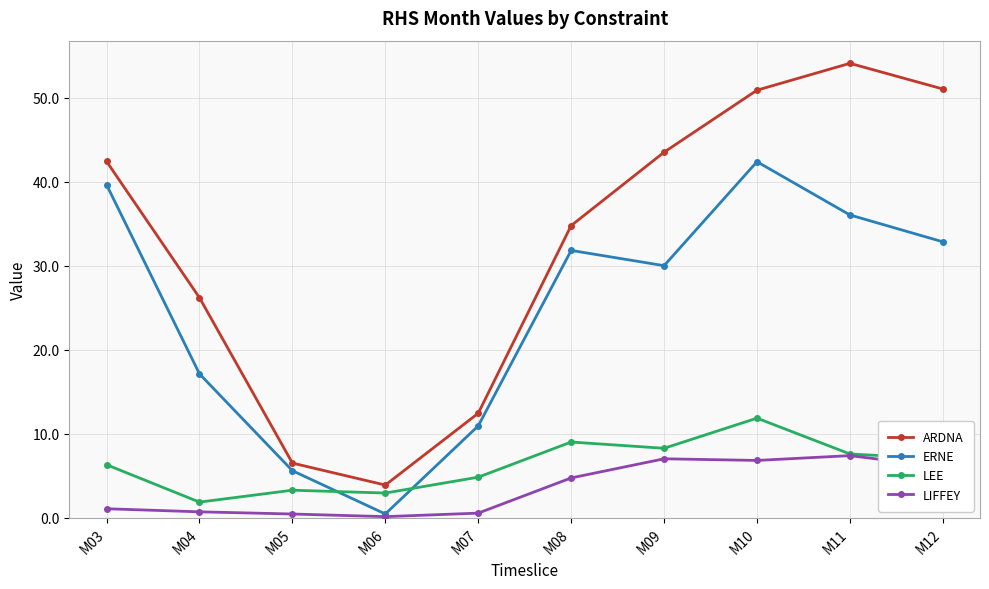

What is the value of the LEE point at the 8th from the left?

11.9